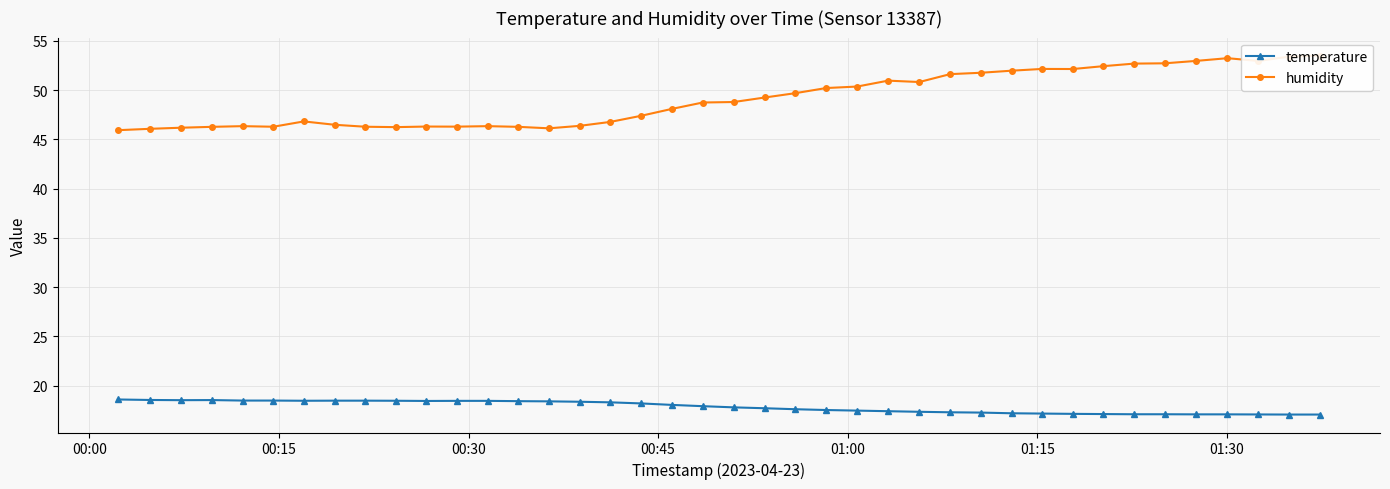

At how many categories does at least one series exceed 36?

40